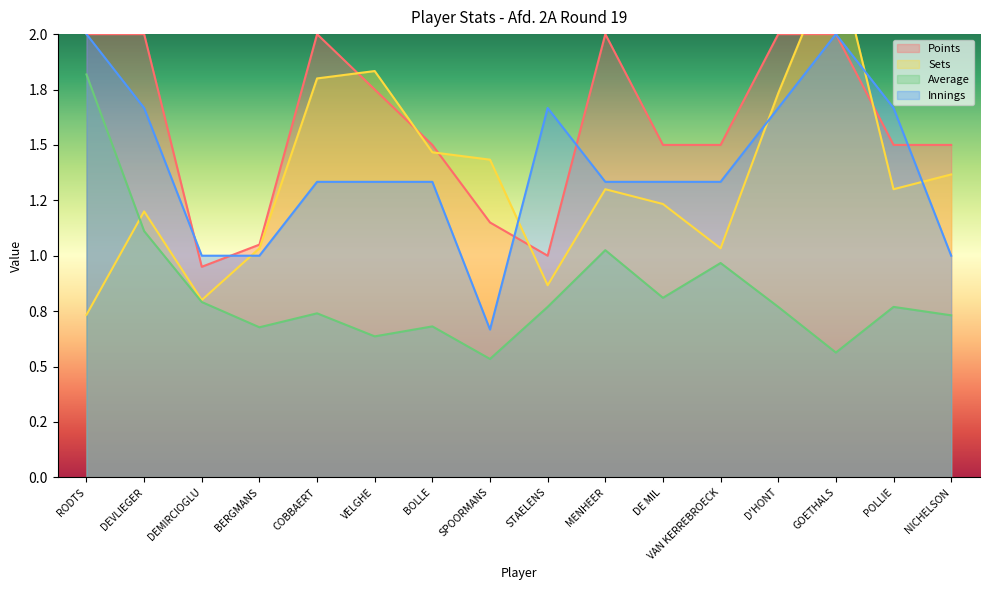

Reading left to right, extract all data points from this chart.

Points: RODTS=2.0	DEVLIEGER=2.0	DEMIRCIOGLU=1.0	BERGMANS=1.1	COBBAERT=2.0	VELGHE=1.8	BOLLE=1.5	SPOORMANS=1.2	STAELENS=1.0	MENHEER=2.0	DE MIL=1.5	VAN KERREBROECK=1.5	D'HONT=2.0	GOETHALS=2.0	POLLIE=1.5	NICHELSON=1.5
Sets: RODTS=0.7	DEVLIEGER=1.2	DEMIRCIOGLU=0.8	BERGMANS=1.0	COBBAERT=1.8	VELGHE=1.8	BOLLE=1.5	SPOORMANS=1.4	STAELENS=0.9	MENHEER=1.3	DE MIL=1.2	VAN KERREBROECK=1.0	D'HONT=1.7	GOETHALS=2.4	POLLIE=1.3	NICHELSON=1.4
Average: RODTS=1.8	DEVLIEGER=1.1	DEMIRCIOGLU=0.8	BERGMANS=0.7	COBBAERT=0.7	VELGHE=0.6	BOLLE=0.7	SPOORMANS=0.5	STAELENS=0.8	MENHEER=1.0	DE MIL=0.8	VAN KERREBROECK=1.0	D'HONT=0.8	GOETHALS=0.6	POLLIE=0.8	NICHELSON=0.7
Innings: RODTS=2.0	DEVLIEGER=1.7	DEMIRCIOGLU=1.0	BERGMANS=1.0	COBBAERT=1.3	VELGHE=1.3	BOLLE=1.3	SPOORMANS=0.7	STAELENS=1.7	MENHEER=1.3	DE MIL=1.3	VAN KERREBROECK=1.3	D'HONT=1.7	GOETHALS=2.0	POLLIE=1.7	NICHELSON=1.0